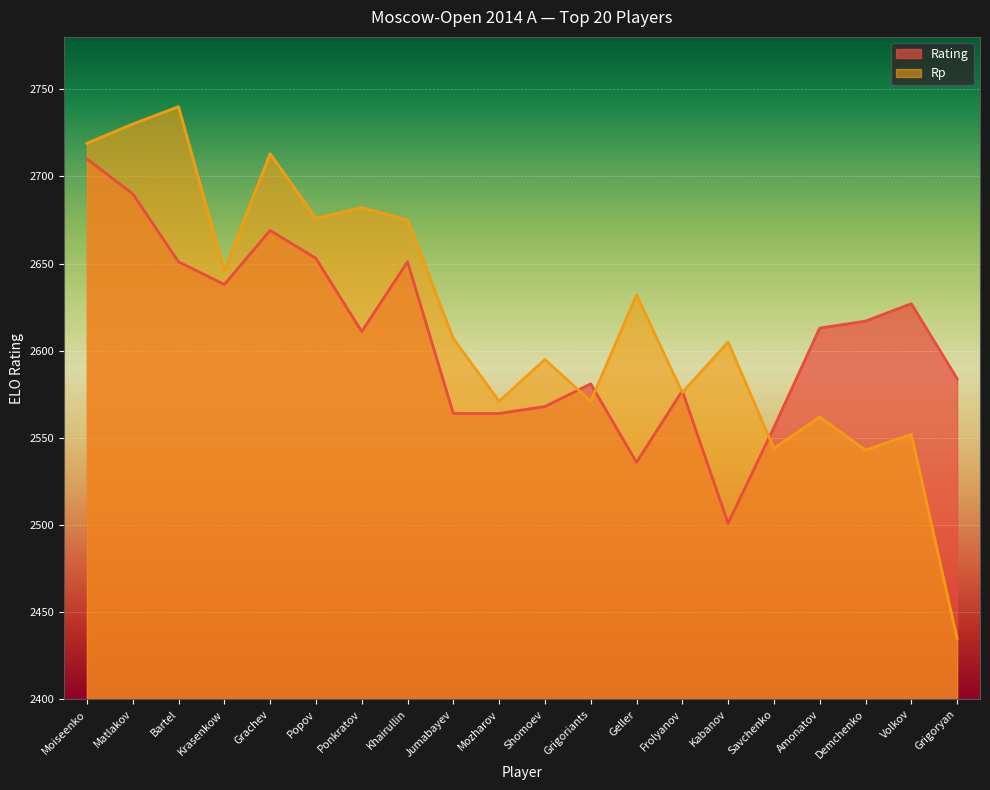

Which series has the widest spread of values?

Rp